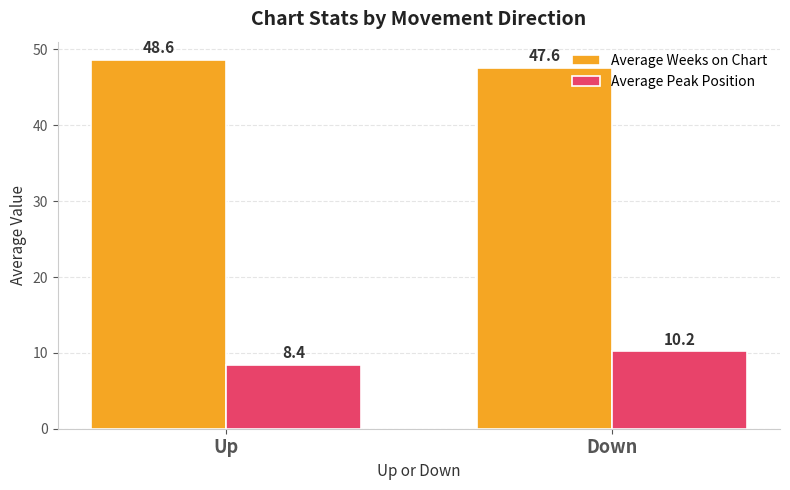

What are all the series names shown in the legend?

Average Weeks on Chart, Average Peak Position